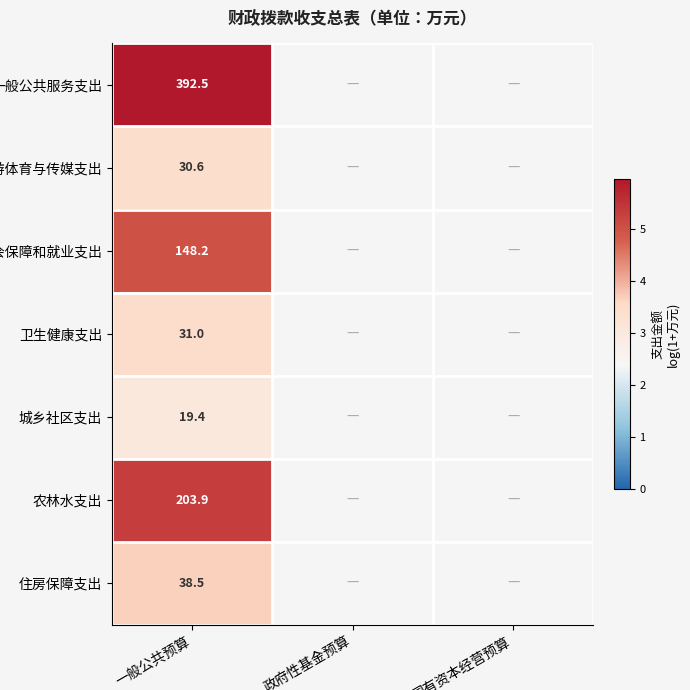

How many data points does each series have?

3